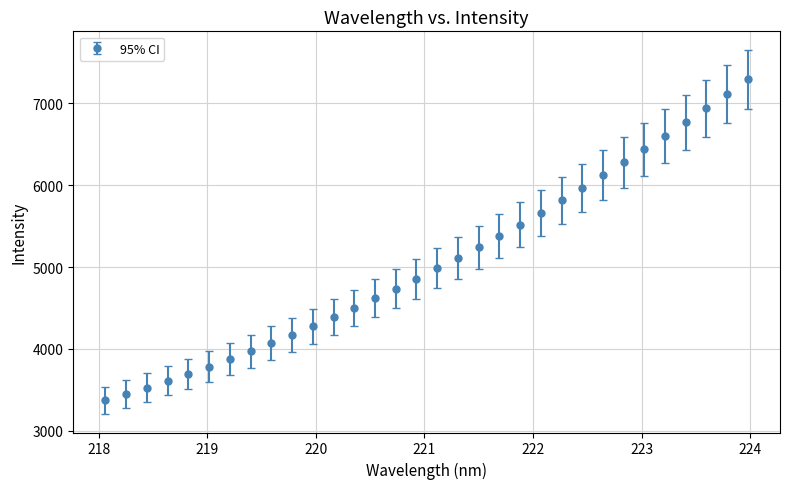

What is the sum of all values?

162117.8